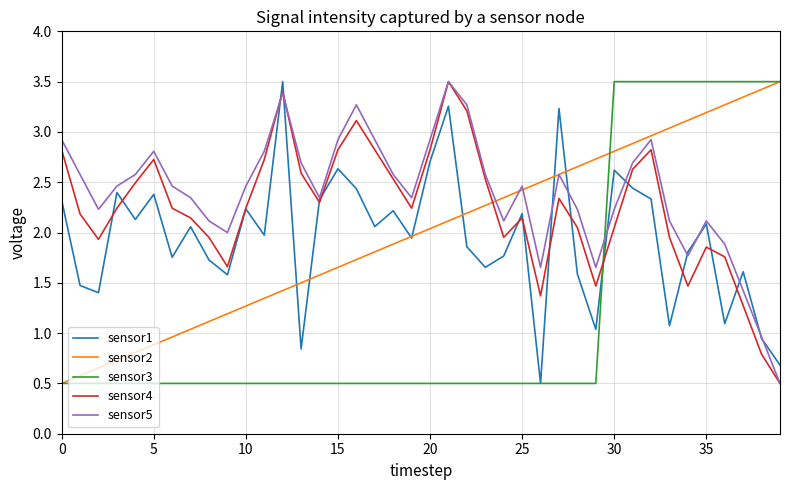

What is the smallest value displayed?

0.5